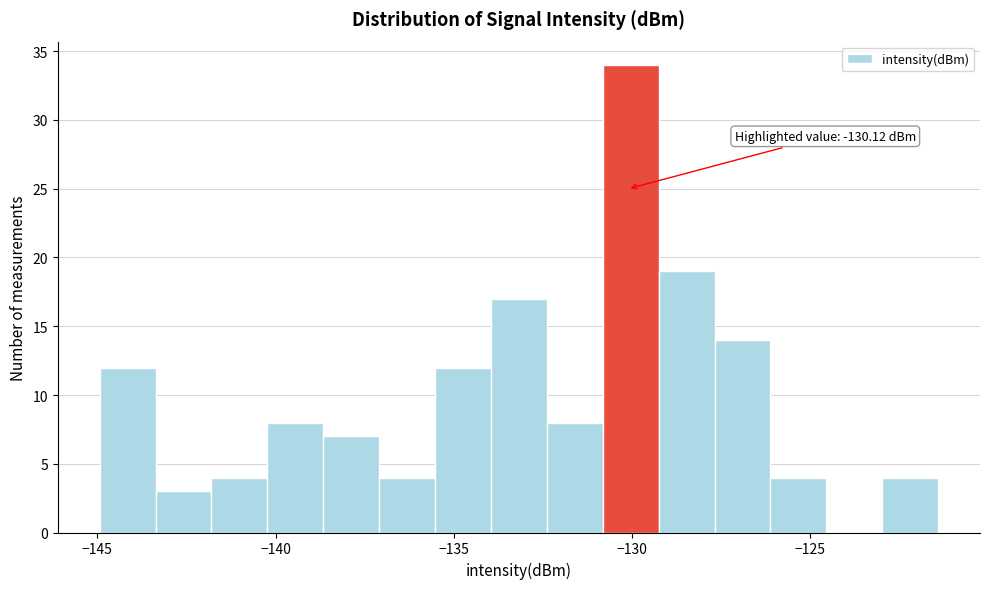

Around what value on the x-axis is the tallest bar? Give the approximate position of its centre, as read against the axis.

-130.0